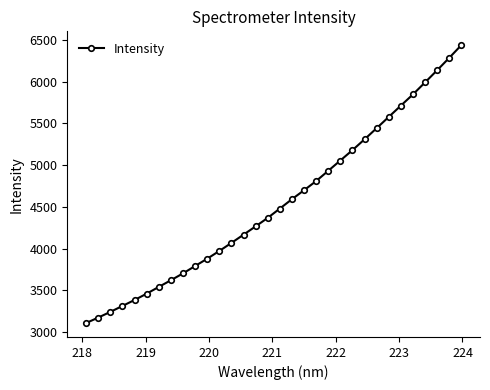

What is the minimum value shown in the chart?

3109.0